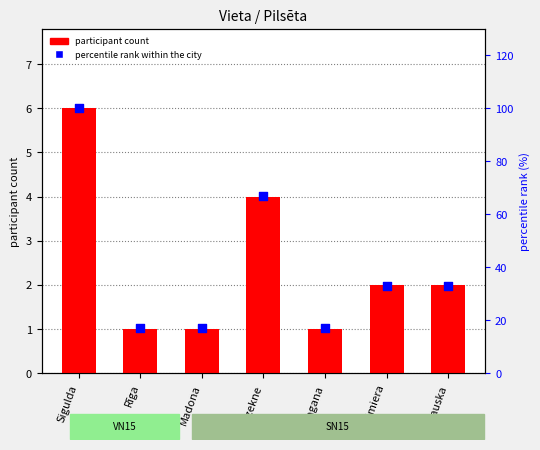

Which series reaches the maximum Y coordinate?

percentile rank within the city